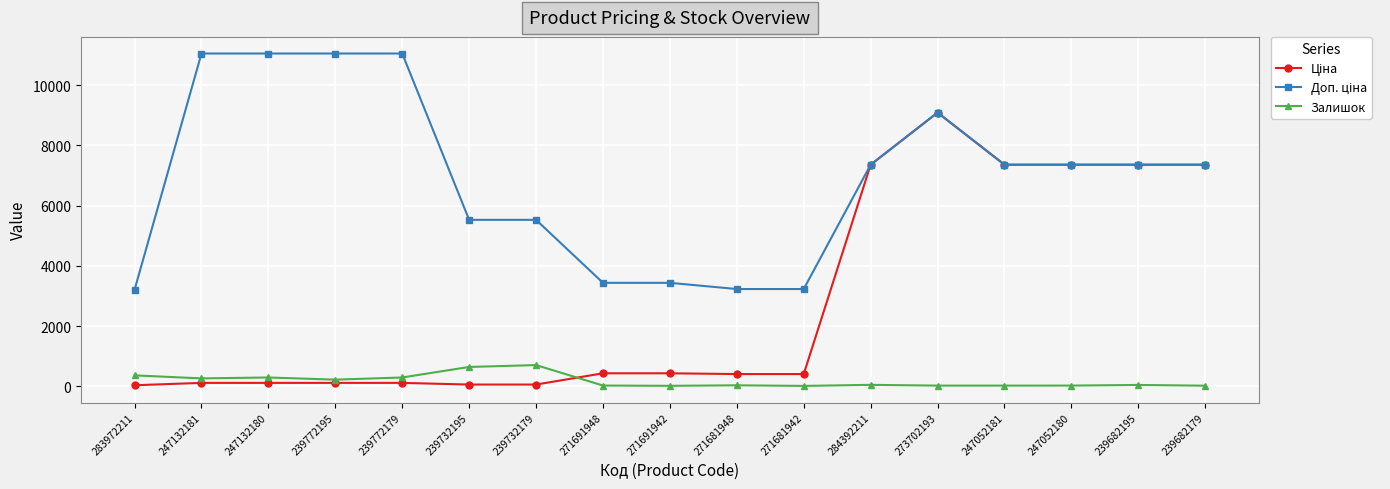

At which category is the sum across all series the highest?

273702193